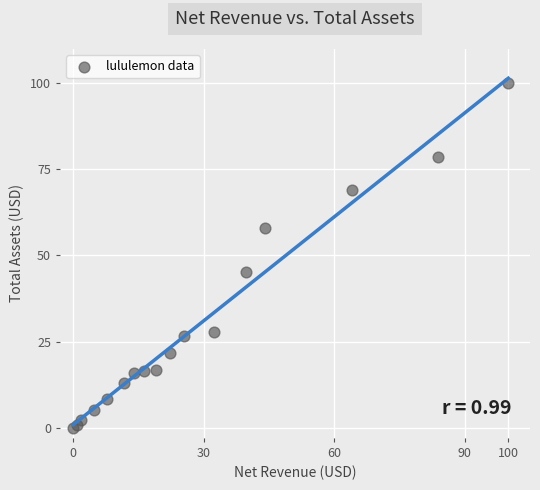

What Y value in the scatter plot is closest to 50?

45.1